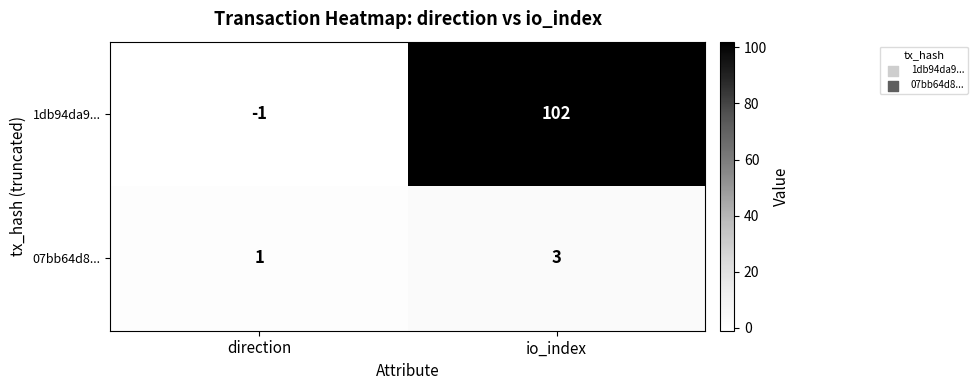

What is the sum of all 1db94da9... values?

101